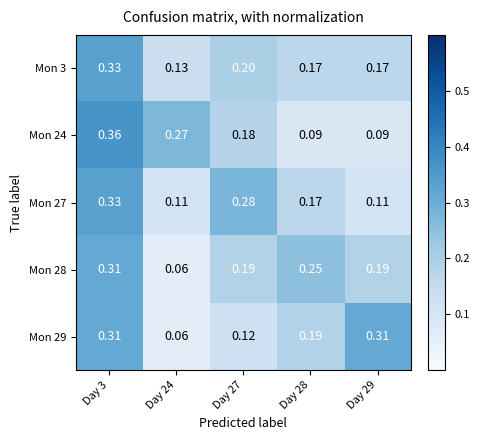

Is the value of Mon 27 at Day 3 greater than the value of Mon 24 at Day 24?

Yes